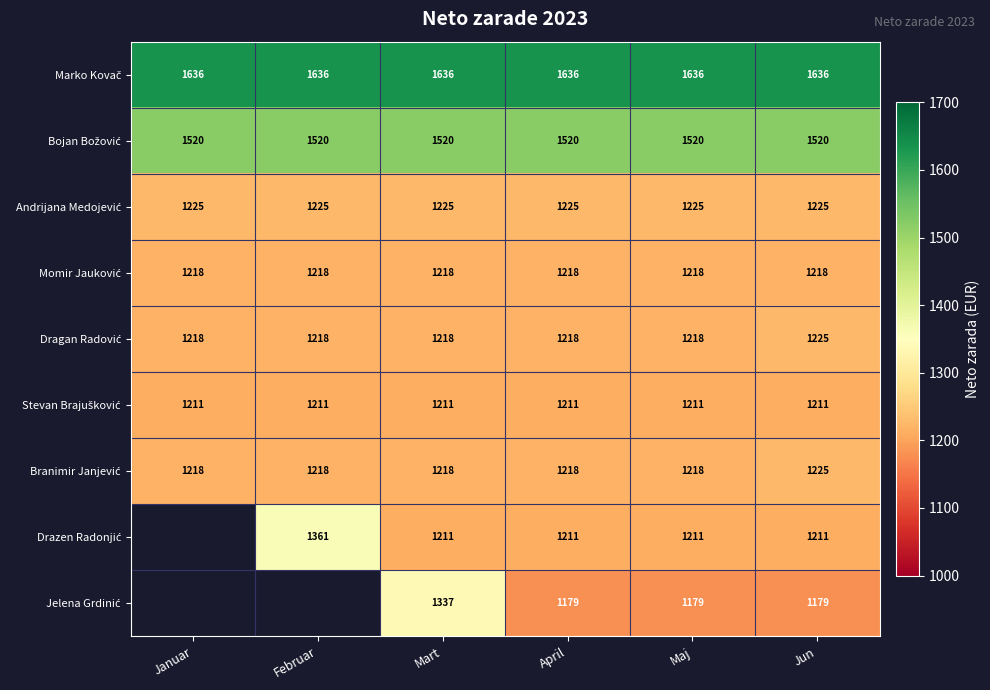

How many data points does each series have?

6